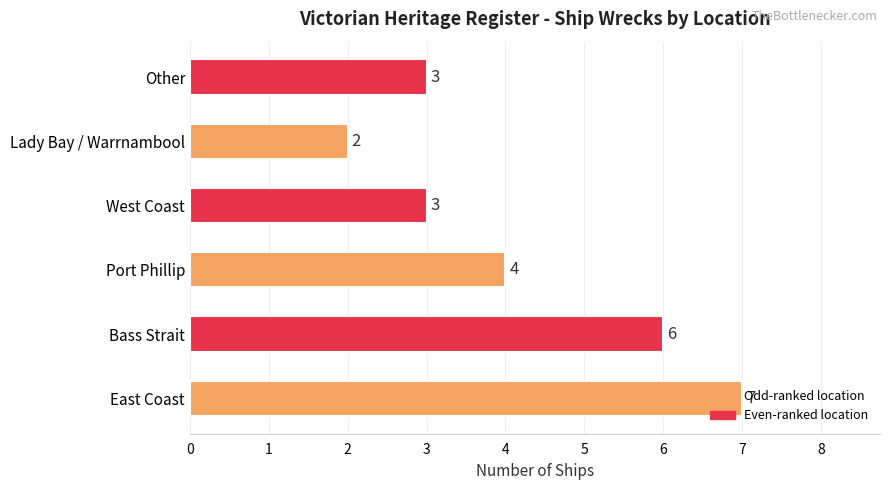

The chart shows a value of 6 at Port Phillip. True or false?

False